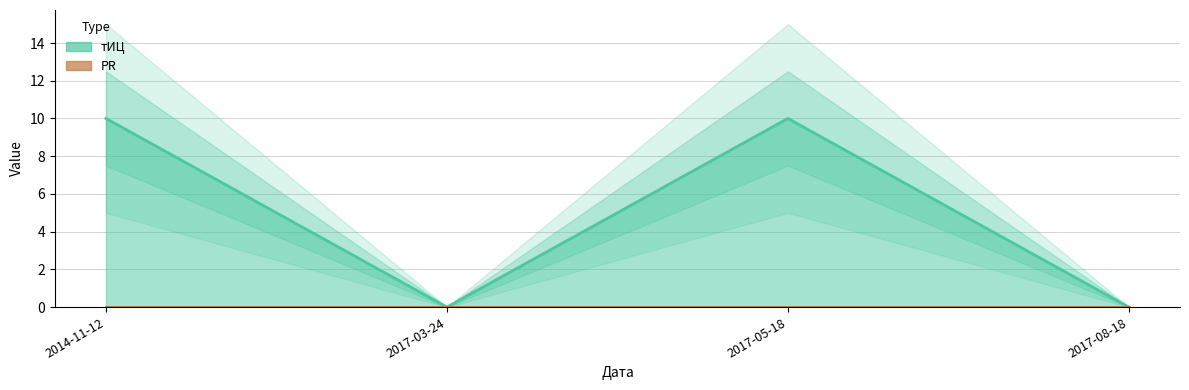

True or false: there are more than 0 points higher than both neighbors.

True